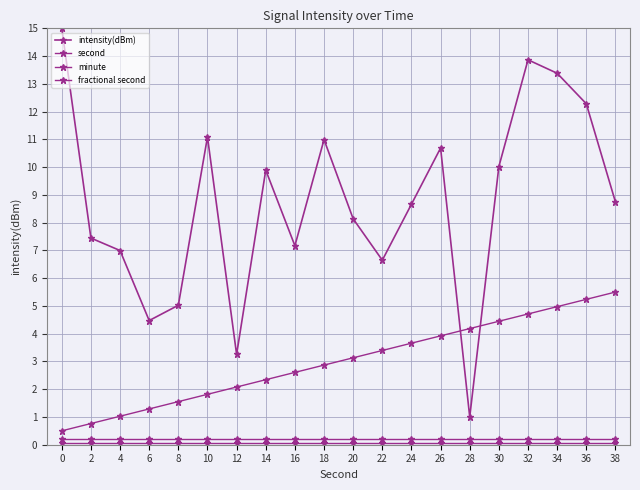

Which series has the largest total across all categories?

intensity(dBm)